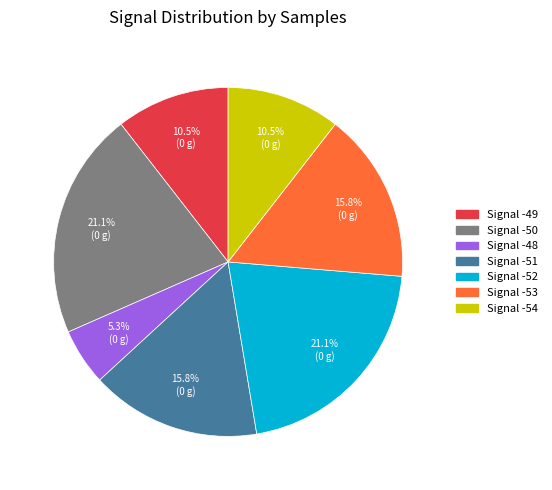

Is there any slice that represents more than half of the pie?

No